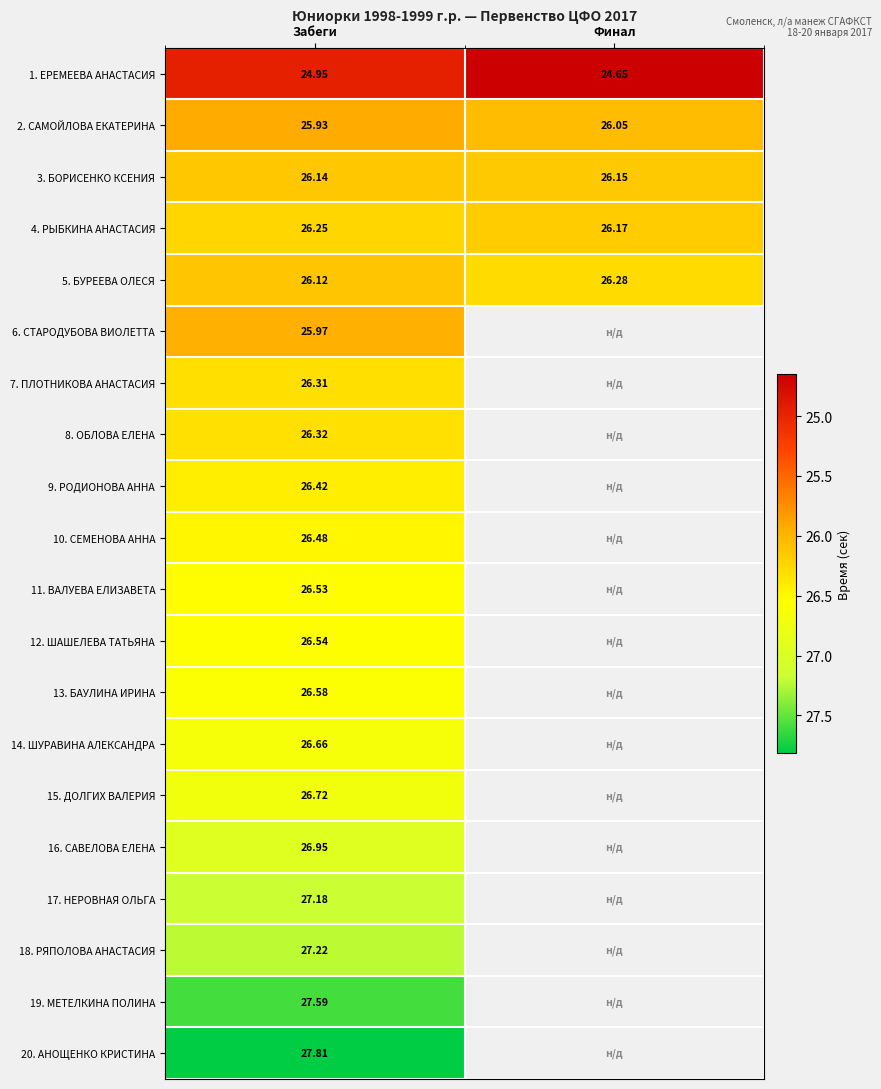

What is the smallest value displayed?

24.6